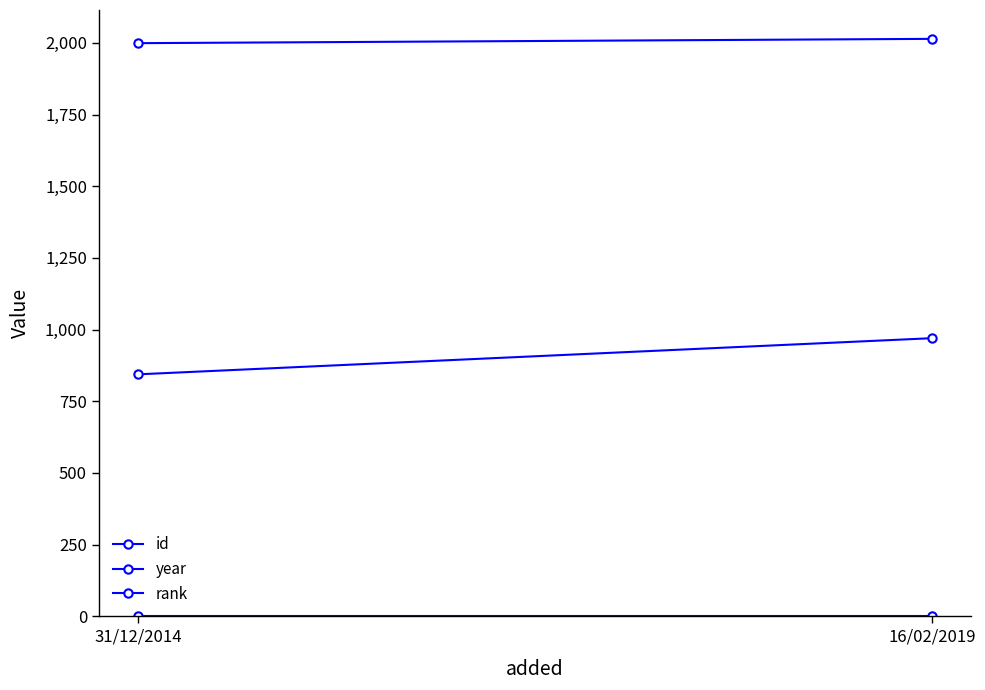

What position from the right is 31/12/2014?

2